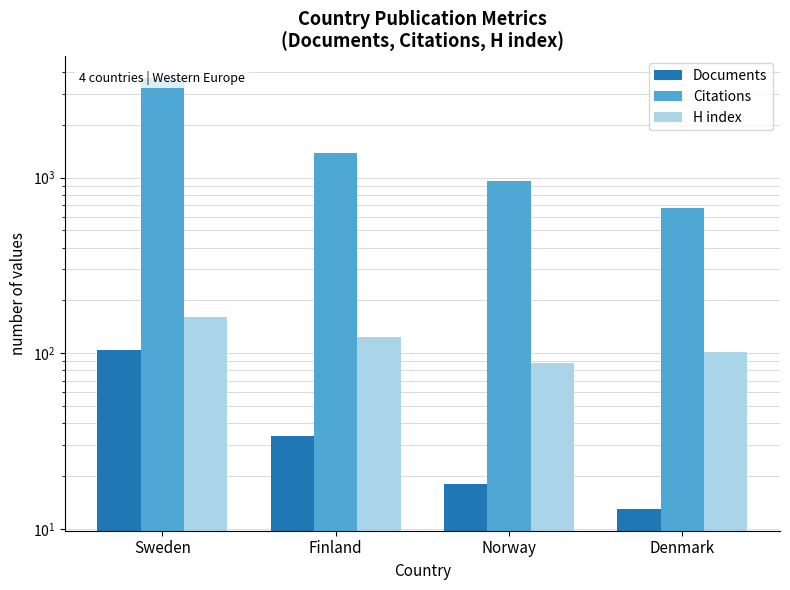

What is the lowest value of the Documents series?

13